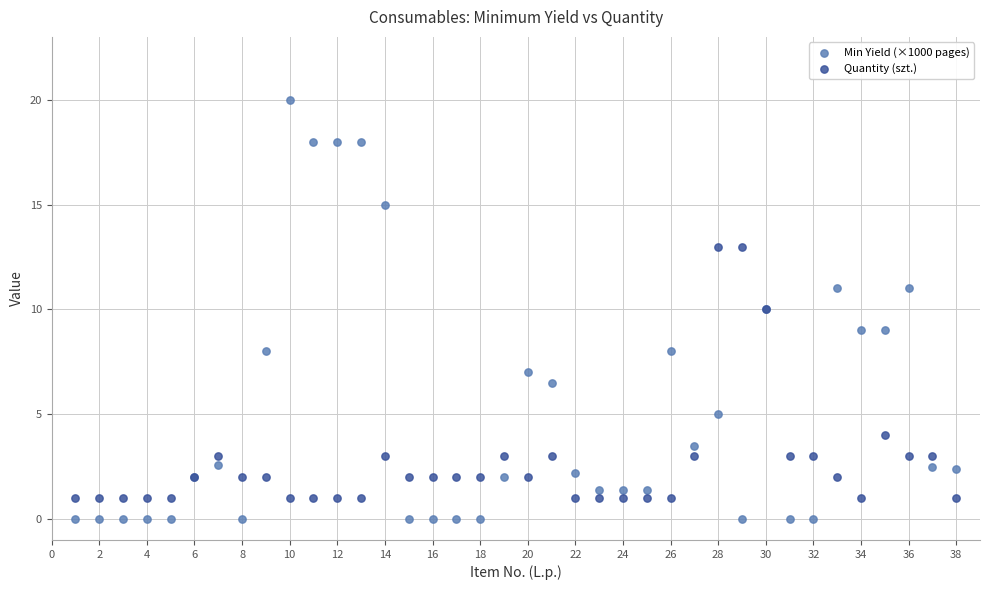

Which series has the largest Y range (max minus min)?

Min Yield (×1000 pages)